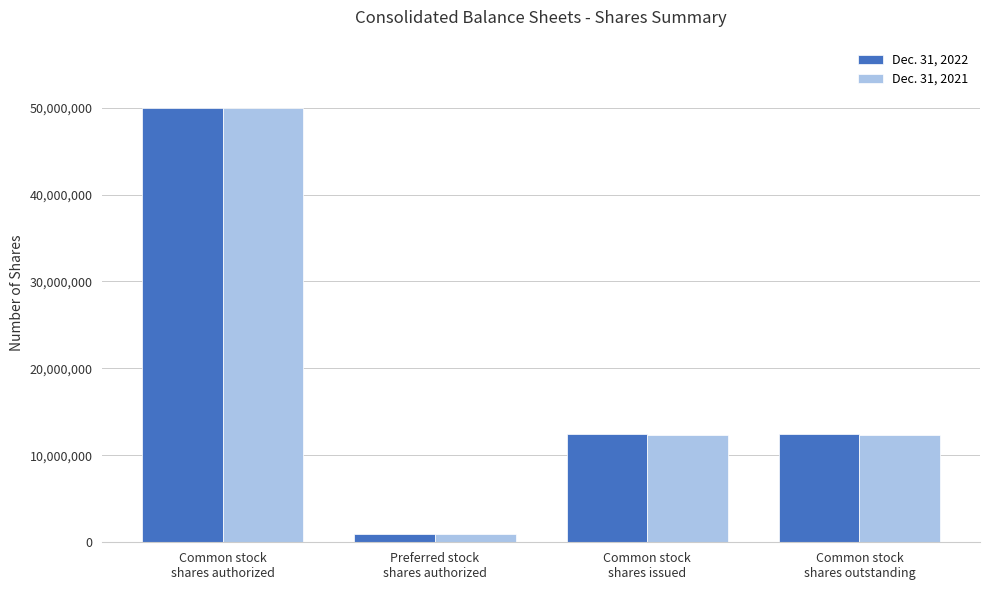

Reading left to right, list all the values displayed in this chart.

Dec. 31, 2022: Common stock
shares authorized=50000000	Preferred stock
shares authorized=1000000	Common stock
shares issued=12426260	Common stock
shares outstanding=12426260
Dec. 31, 2021: Common stock
shares authorized=50000000	Preferred stock
shares authorized=1000000	Common stock
shares issued=12355246	Common stock
shares outstanding=12355246